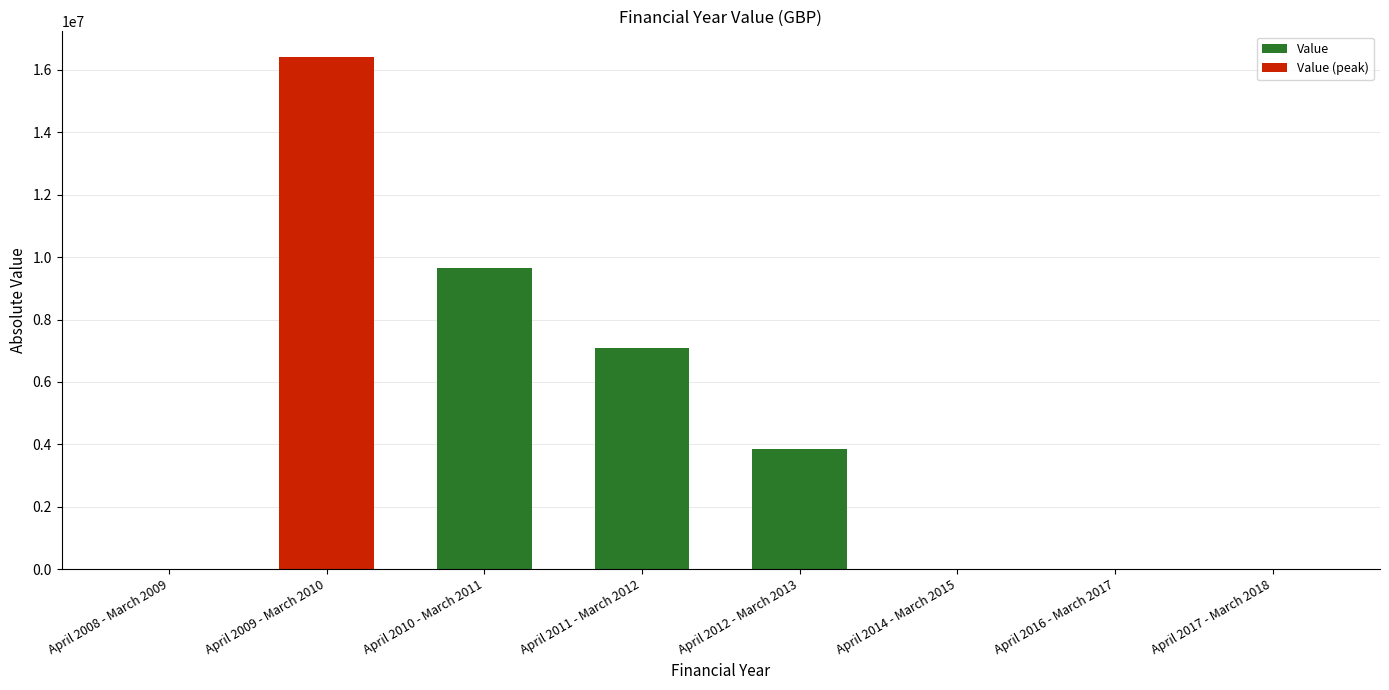

What is the sum of all Value values?

20586536